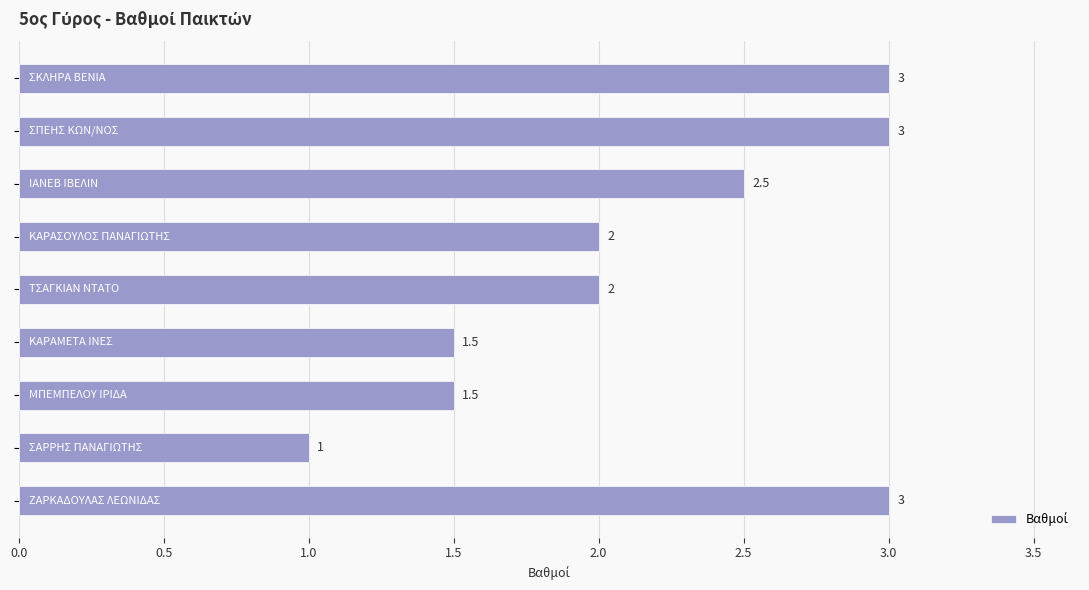

What is the value of the 2nd bar from the top?

3.0